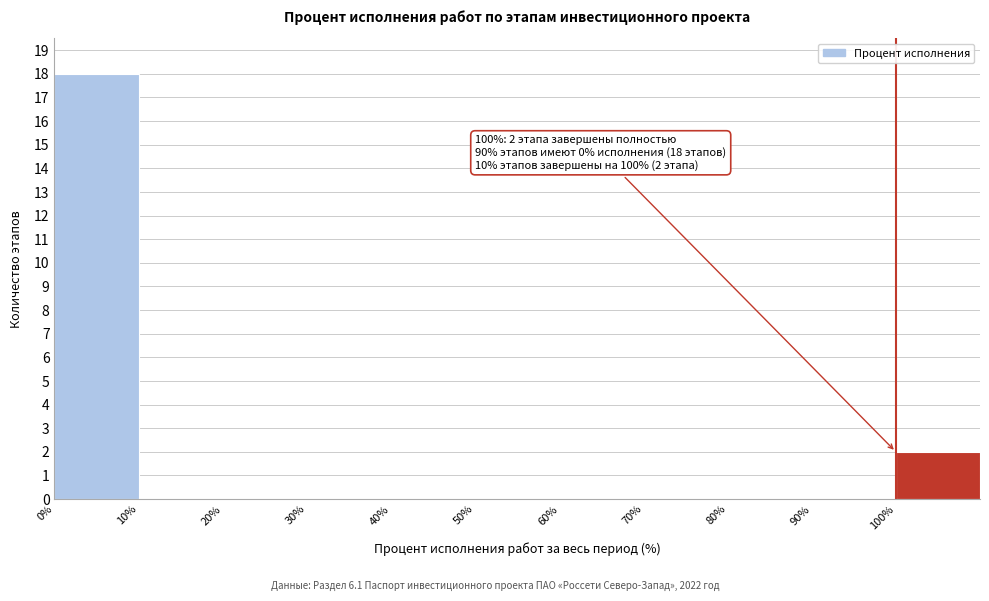

Over which range of the x-axis is the bar tallest?

0 to 10